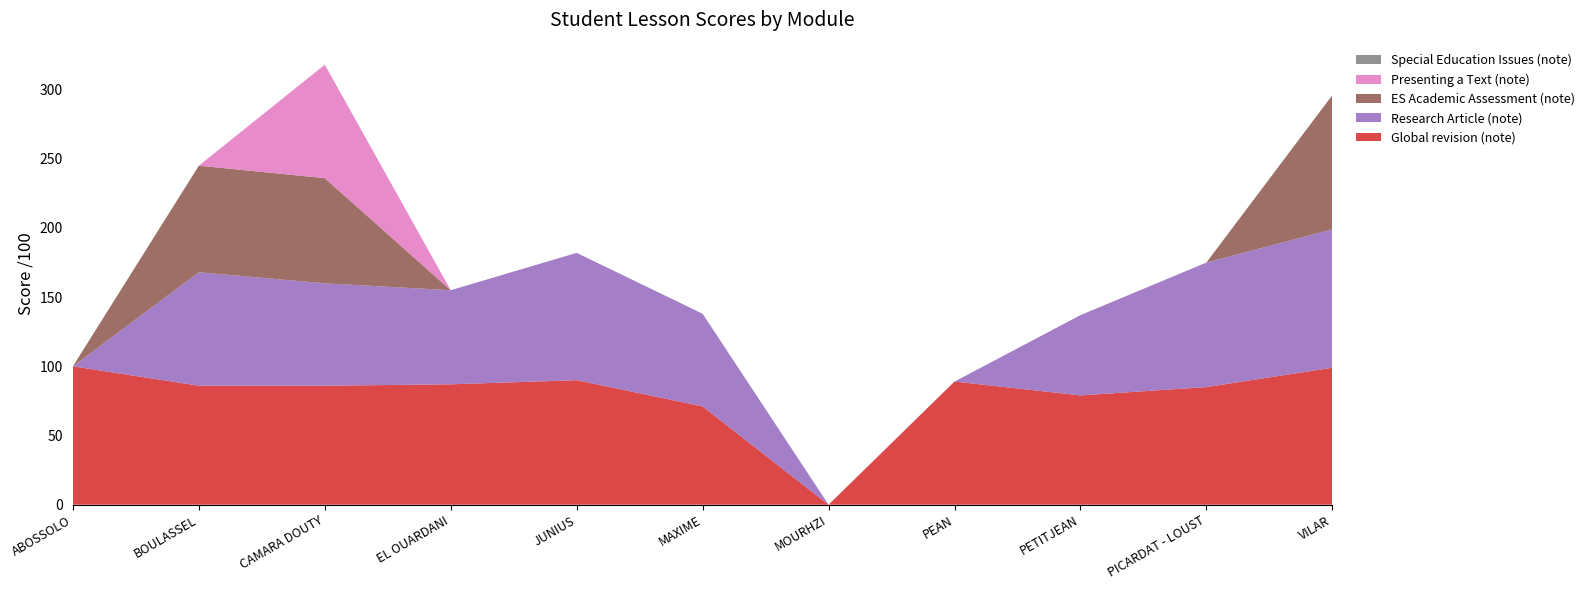

Reading left to right, list all the values displayed in this chart.

Global revision (note): ABOSSOLO=100	BOULASSEL=86	CAMARA DOUTY=86	EL OUARDANI=87	JUNIUS=90	MAXIME=71	MOURHZI=0	PEAN=89	PETITJEAN=79	PICARDAT - LOUST=85	VILAR=99
Research Article (note): ABOSSOLO=0	BOULASSEL=82	CAMARA DOUTY=74	EL OUARDANI=68	JUNIUS=92	MAXIME=67	MOURHZI=0	PEAN=0	PETITJEAN=58	PICARDAT - LOUST=90	VILAR=100
ES Academic Assessment (note): ABOSSOLO=0	BOULASSEL=77	CAMARA DOUTY=76	EL OUARDANI=0	JUNIUS=0	MAXIME=0	MOURHZI=0	PEAN=0	PETITJEAN=0	PICARDAT - LOUST=0	VILAR=97
Presenting a Text (note): ABOSSOLO=0	BOULASSEL=0	CAMARA DOUTY=82	EL OUARDANI=0	JUNIUS=0	MAXIME=0	MOURHZI=0	PEAN=0	PETITJEAN=0	PICARDAT - LOUST=0	VILAR=0
Special Education Issues (note): ABOSSOLO=0	BOULASSEL=0	CAMARA DOUTY=0	EL OUARDANI=0	JUNIUS=0	MAXIME=0	MOURHZI=0	PEAN=0	PETITJEAN=0	PICARDAT - LOUST=0	VILAR=0